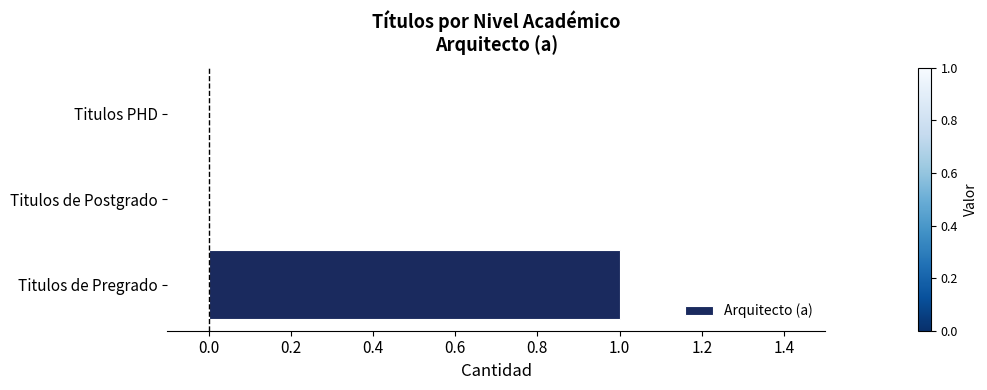

Which category has the highest value across all series?

Titulos de Pregrado